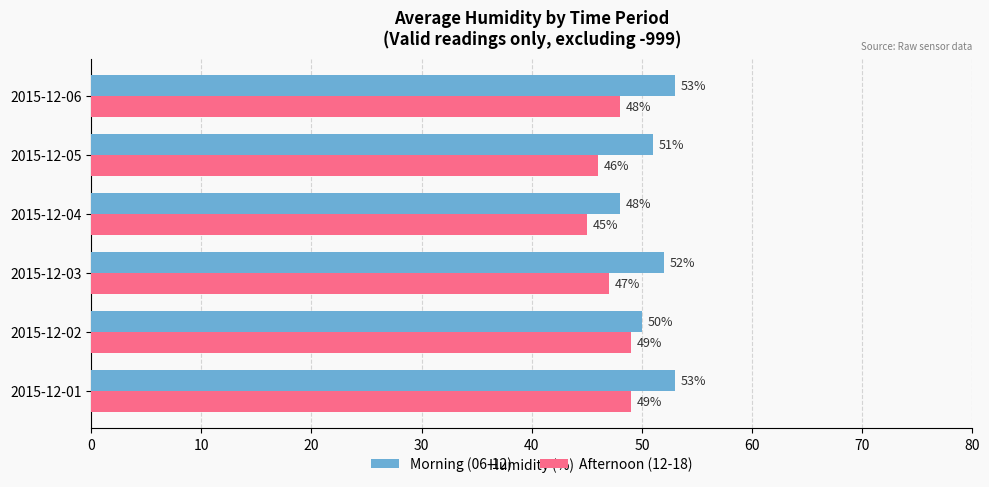

What is the sum of all Afternoon (12-18) values?

284